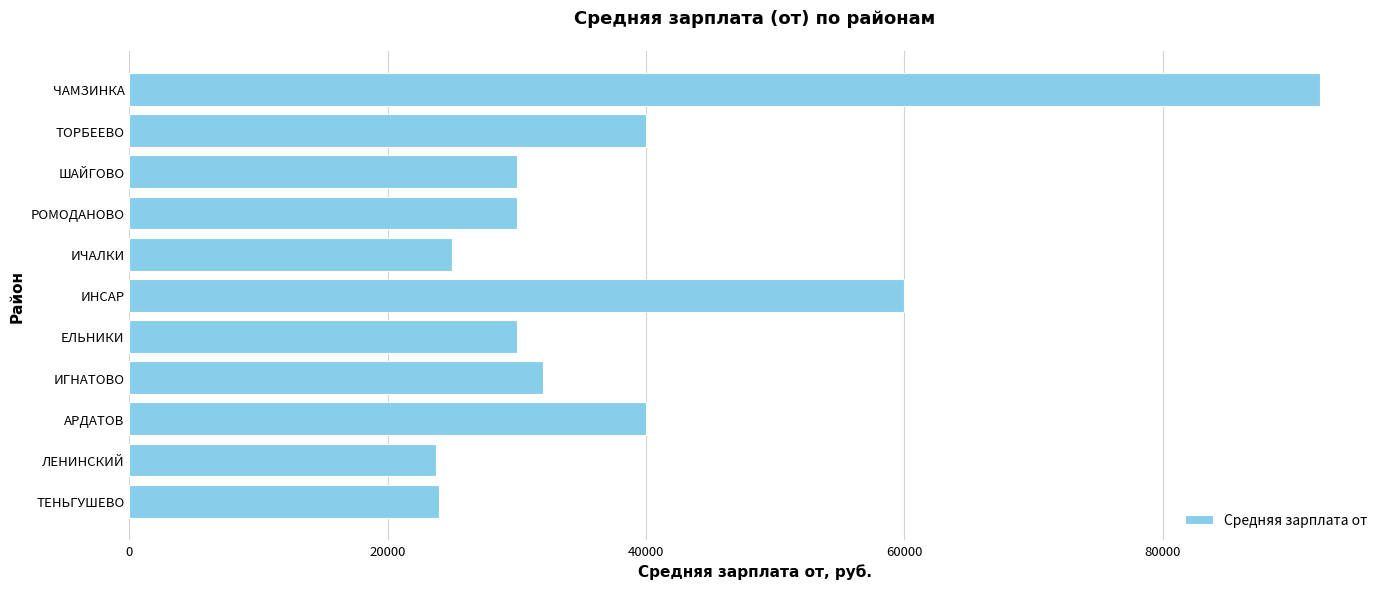

What is the minimum value shown in the chart?

23736.5